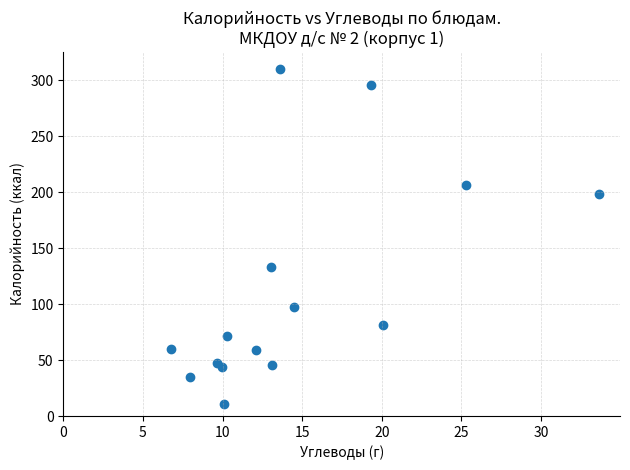

What Y value in the scatter plot is closest to 160?

133.0